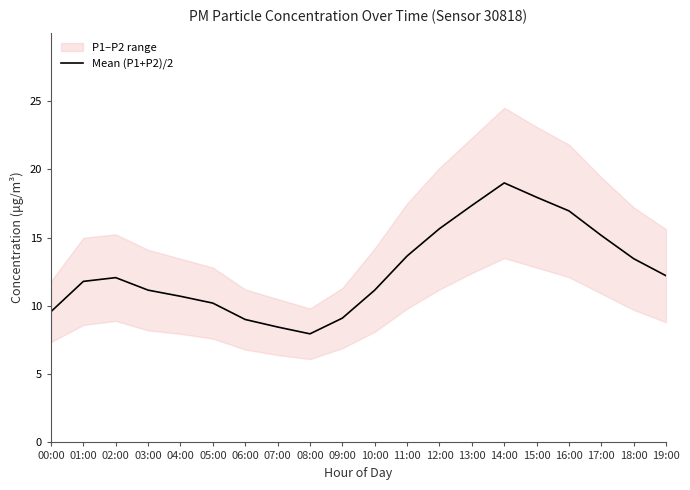

Reading left to right, transcribe all the data shown in this chart.

9.6	11.8	12.1	11.1	10.7	10.2	9.0	8.4	8.0	9.1	11.1	13.7	15.7	17.4	19.0	18.0	16.9	15.1	13.4	12.2